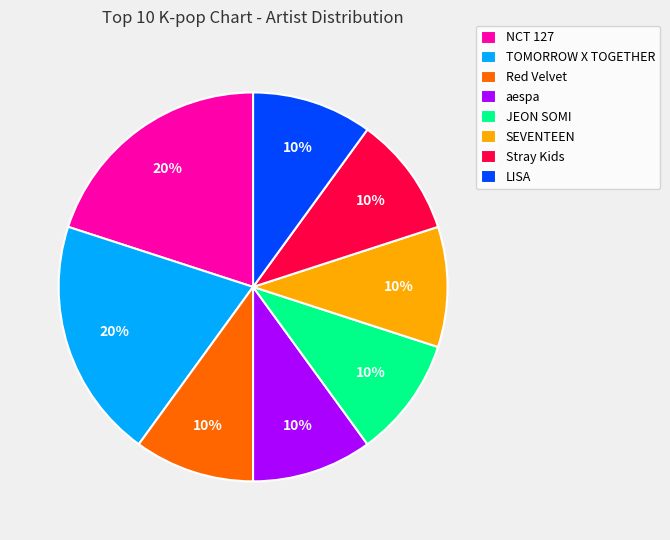

To the nearest percent, what is the combined percentage of aespa and LISA?

20%